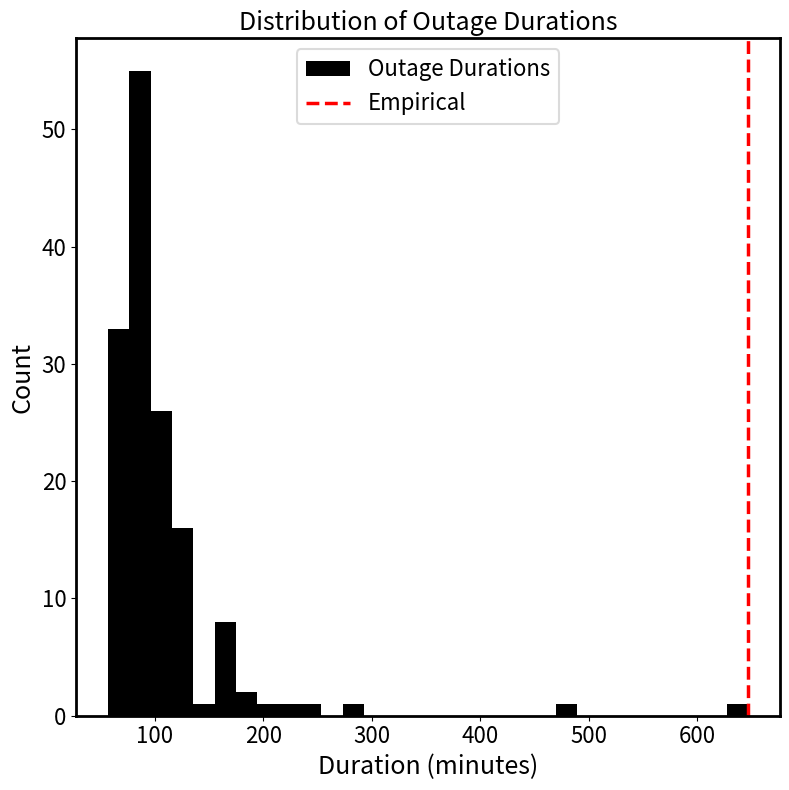

Read against the x-axis, roughly where is the centre of the tallest bar?

90